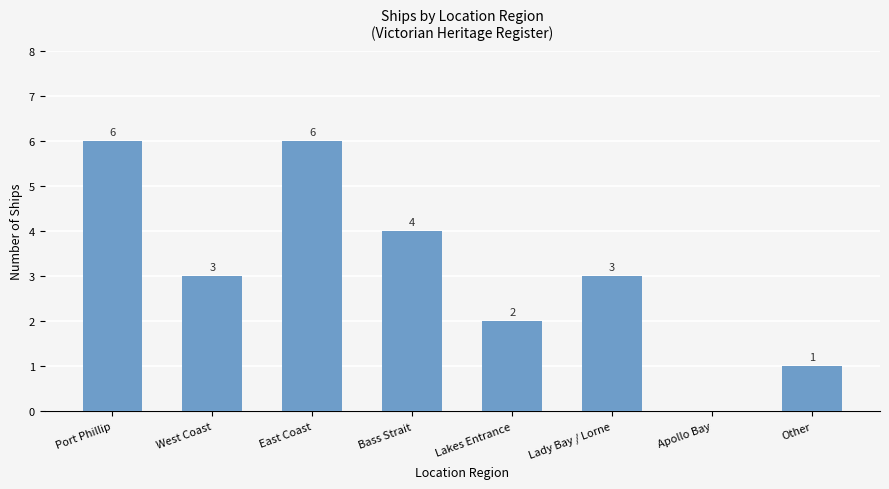

The value at Port Phillip is 3. True or false?

False